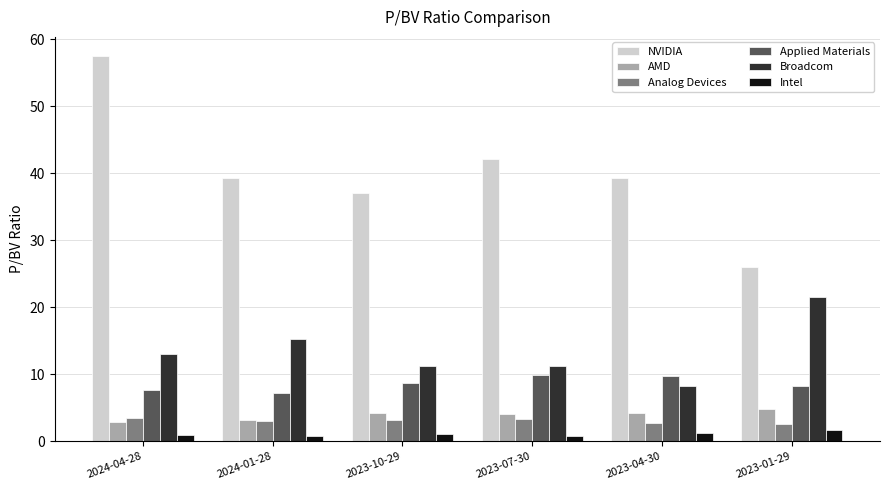

The Applied Materials series shows 2.9 at 2023-01-29. True or false?

False